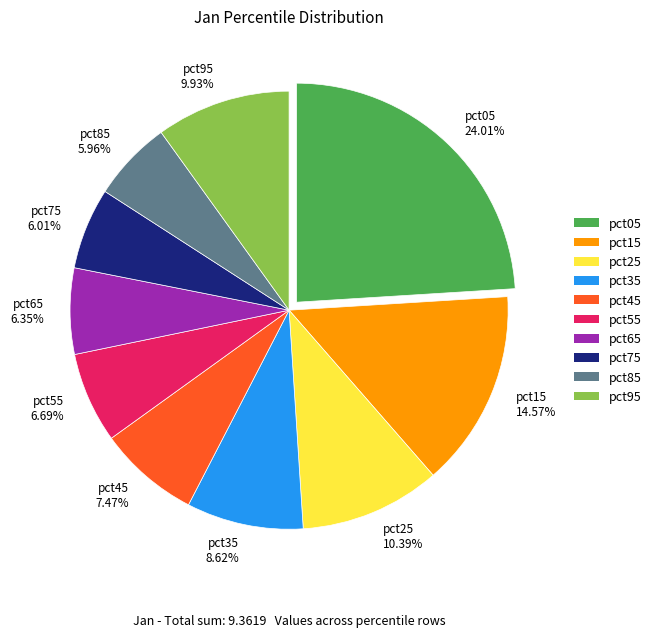

To the nearest percent, what is the difference between the pct05 and pct45 slice percentages?

17%